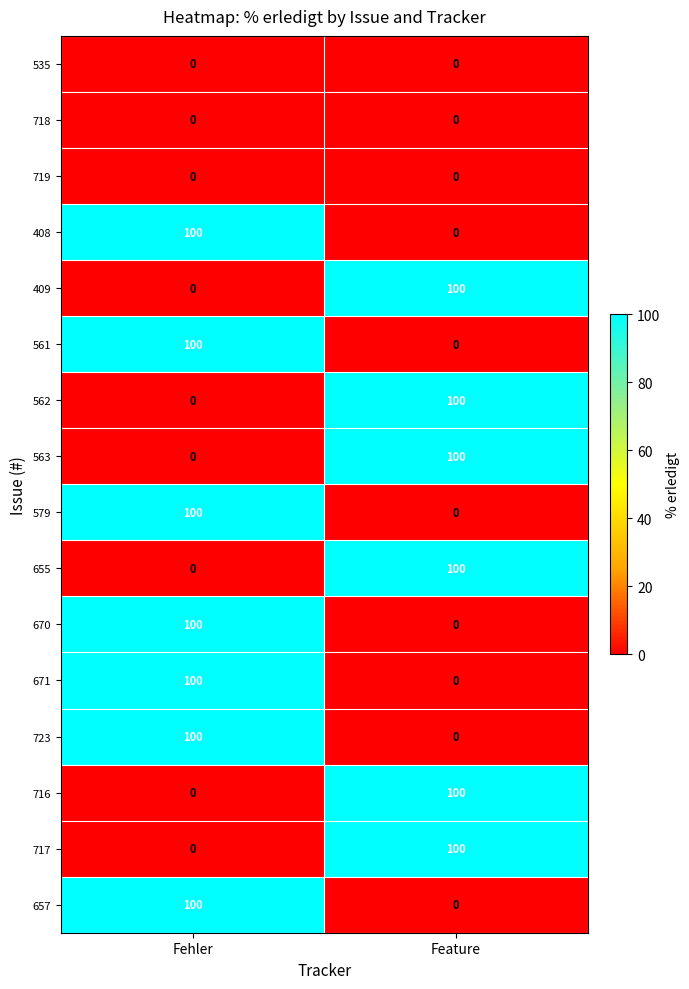

What is the highest value of the 409 series?

100